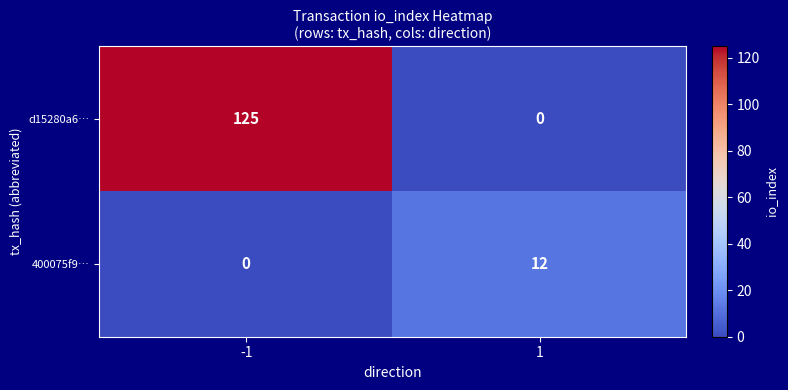

What value does the d15280a6… series have at -1, to the nearest 5?

125